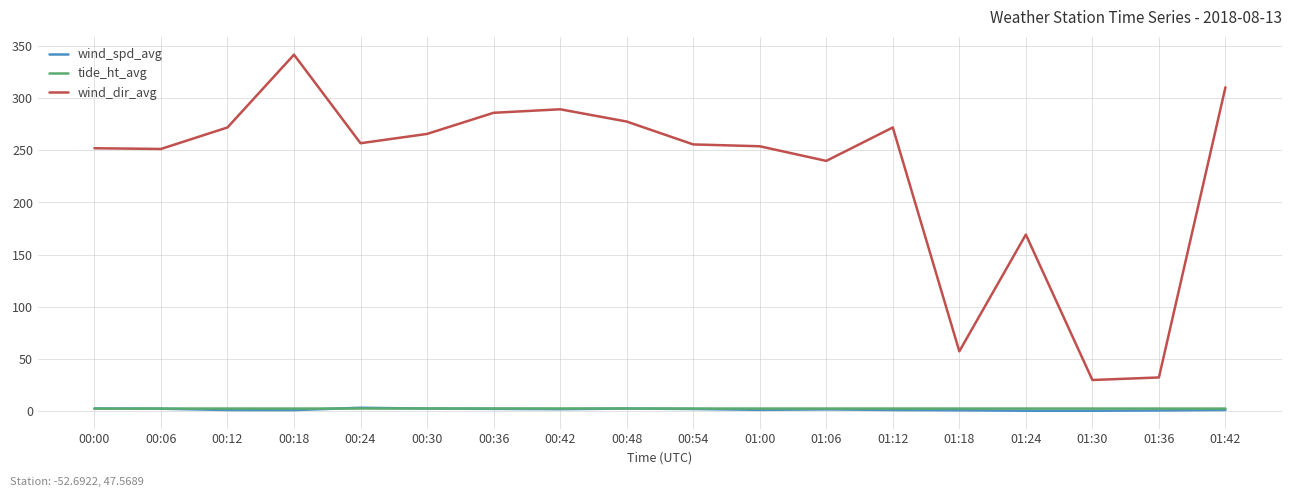

How many lines are shown in the chart?

3